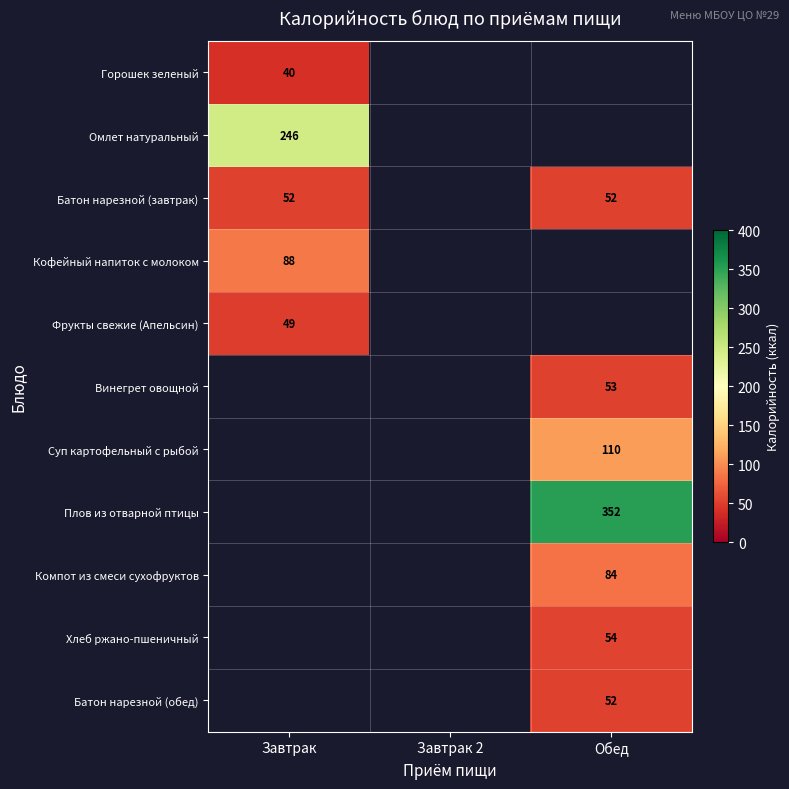

List the labels in order of Суп картофельный с рыбой value, smallest first.

Завтрак, Завтрак 2, Обед